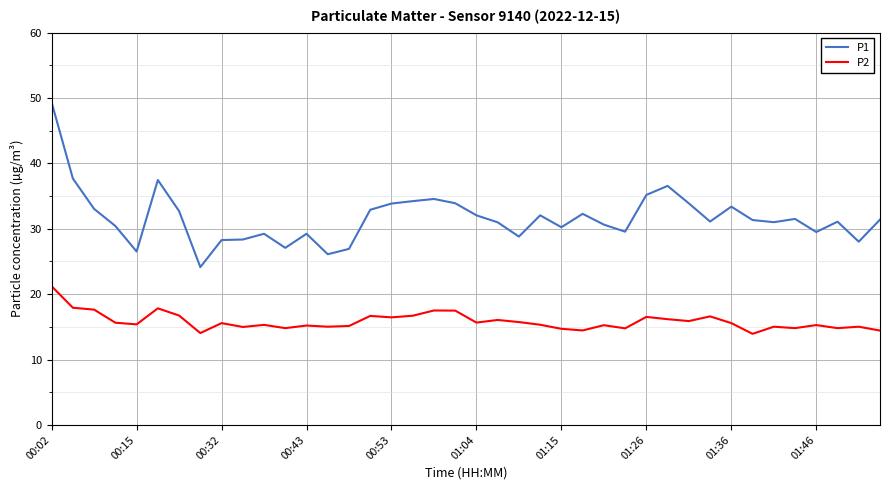

Which series has the widest spread of values?

P1